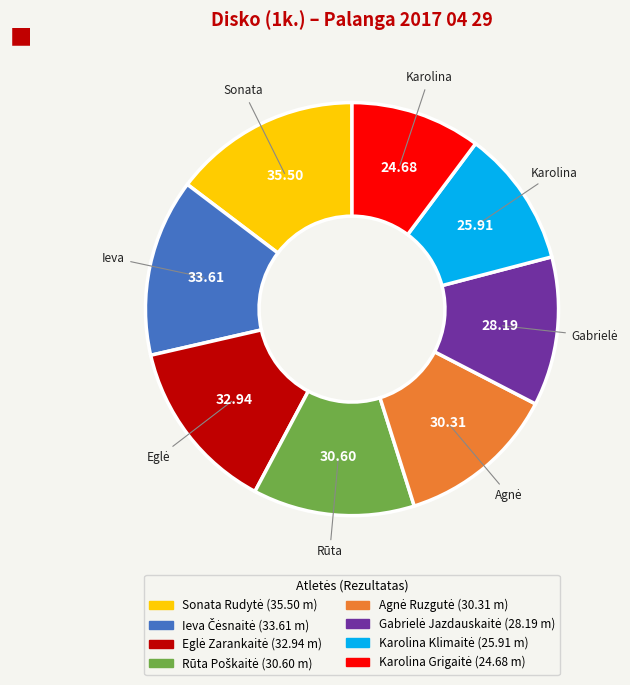

Is there a majority slice in this chart?

No